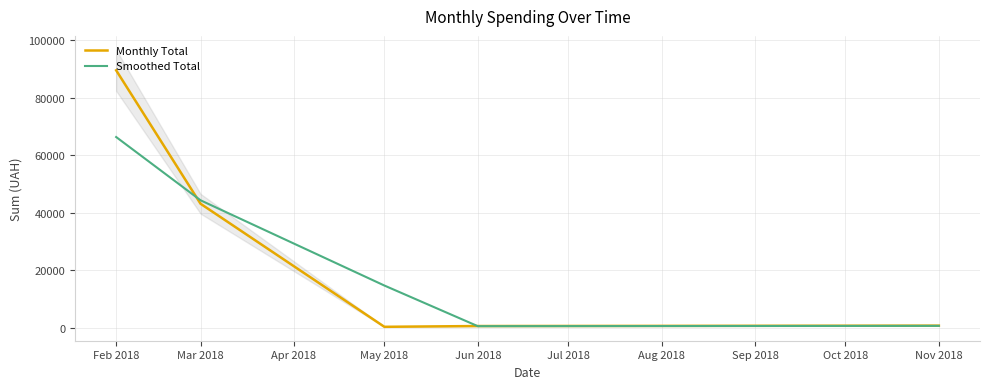

Between Feb 2018 and Mar 2018, which is larger?

Feb 2018